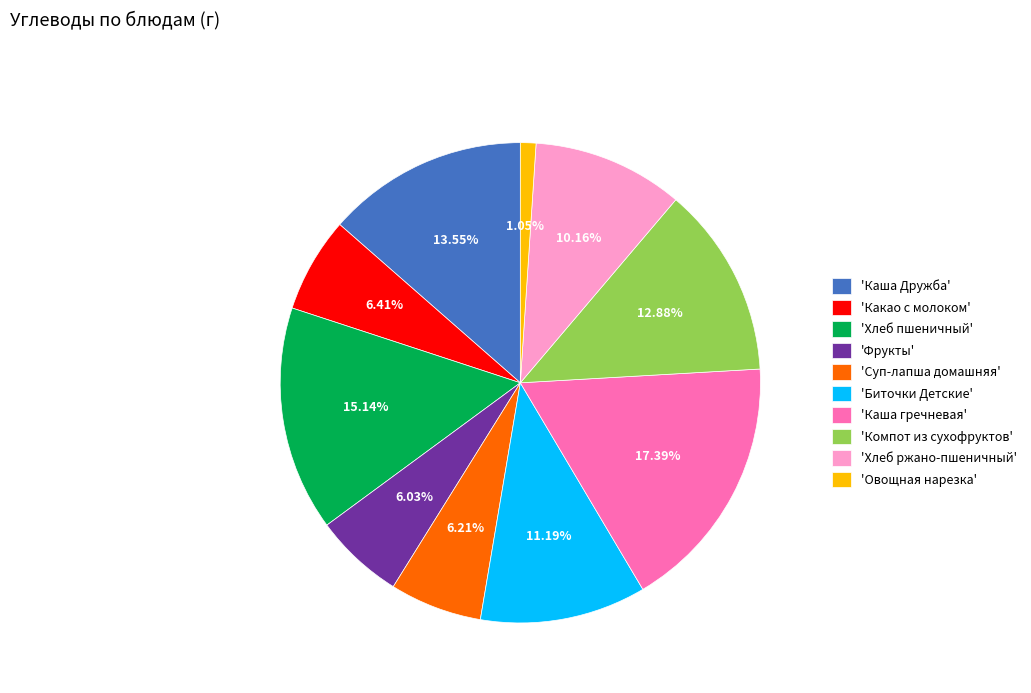

Is there a majority slice in this chart?

No